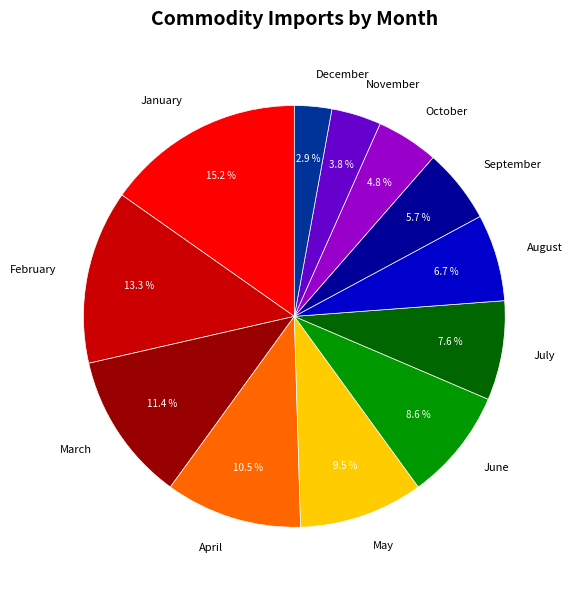

Does June represent more than half of the total?

No